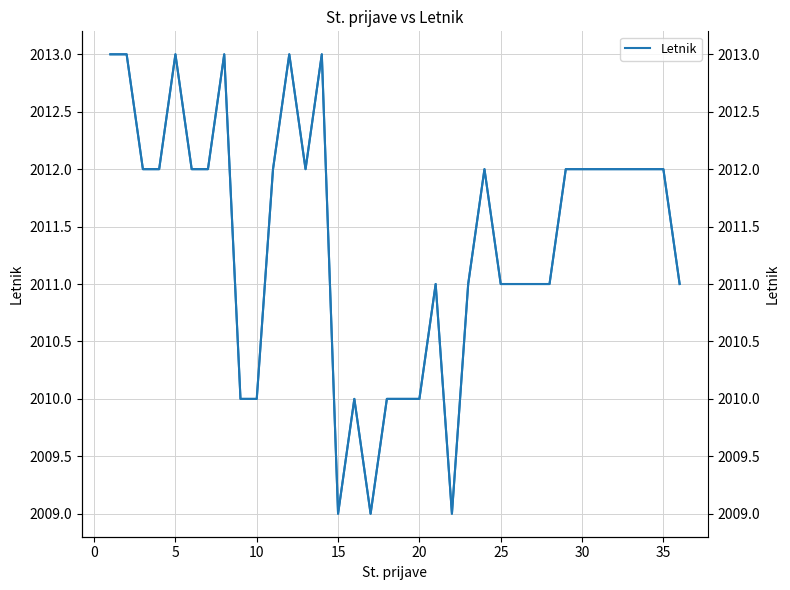

How many interior local peaks does the Letnik series have?

7